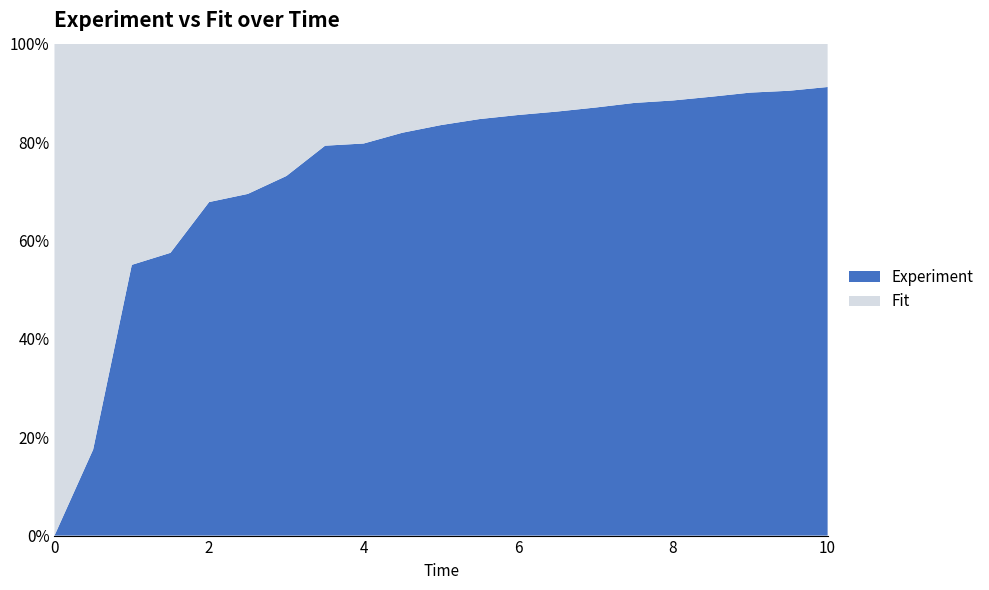

List the series in order of their overall mean, lowest first.

Fit, Experiment